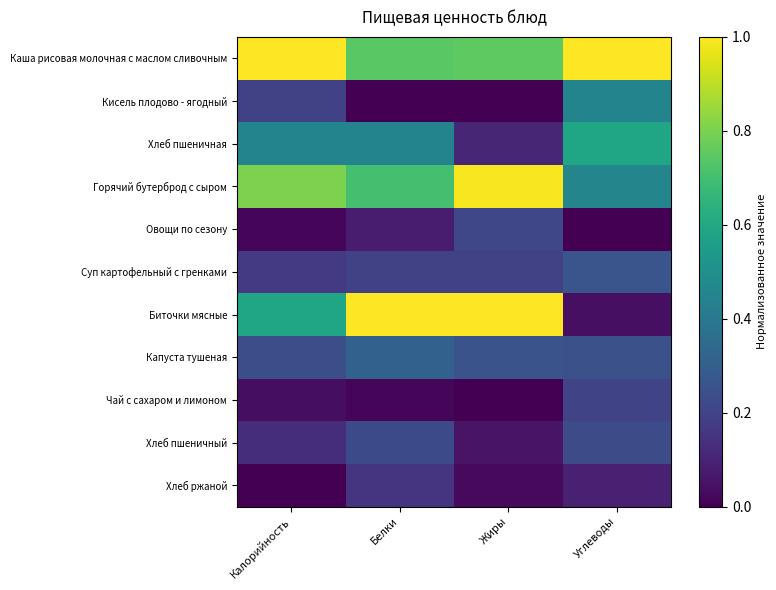

How many data points does each series have?

4